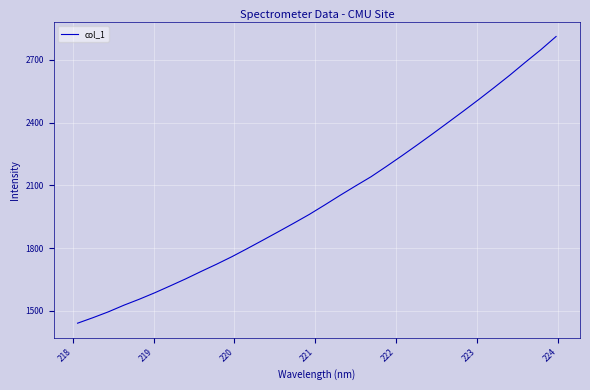

Count the number of data series in this chart.

1